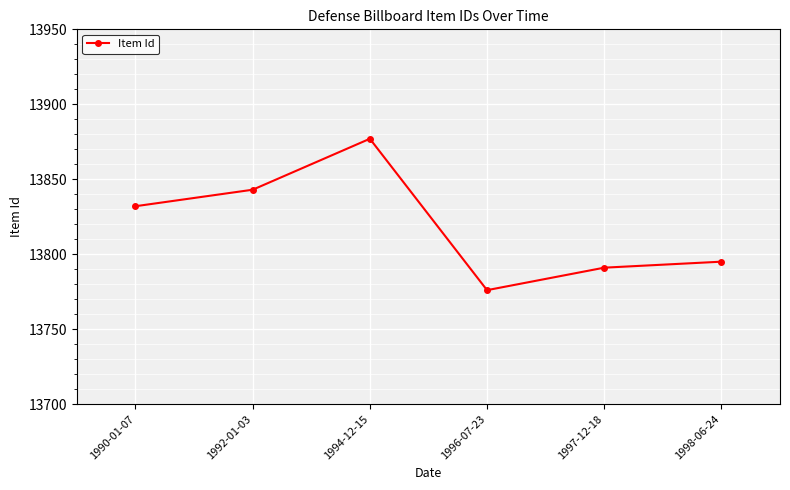

What is the sum of the values at 1990-01-07 and 1994-12-15?

27709